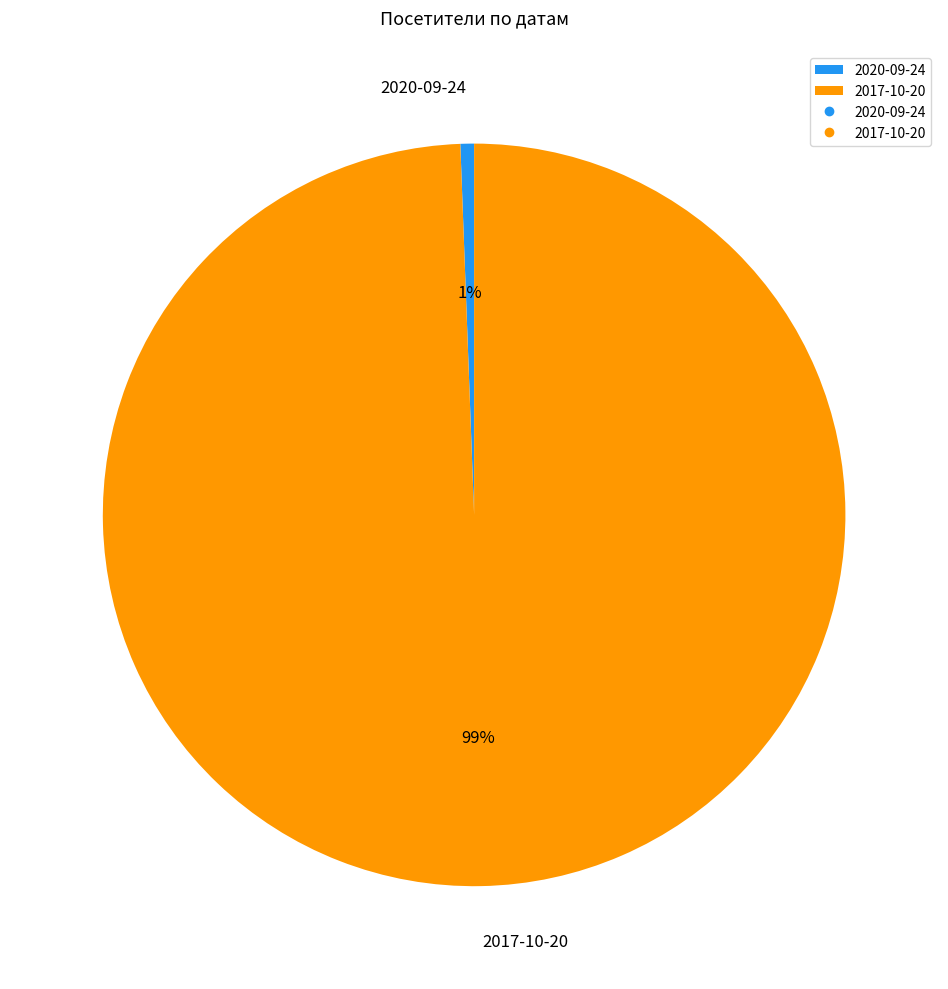

True or false: 2020-09-24 accounts for 1% of the total.

True